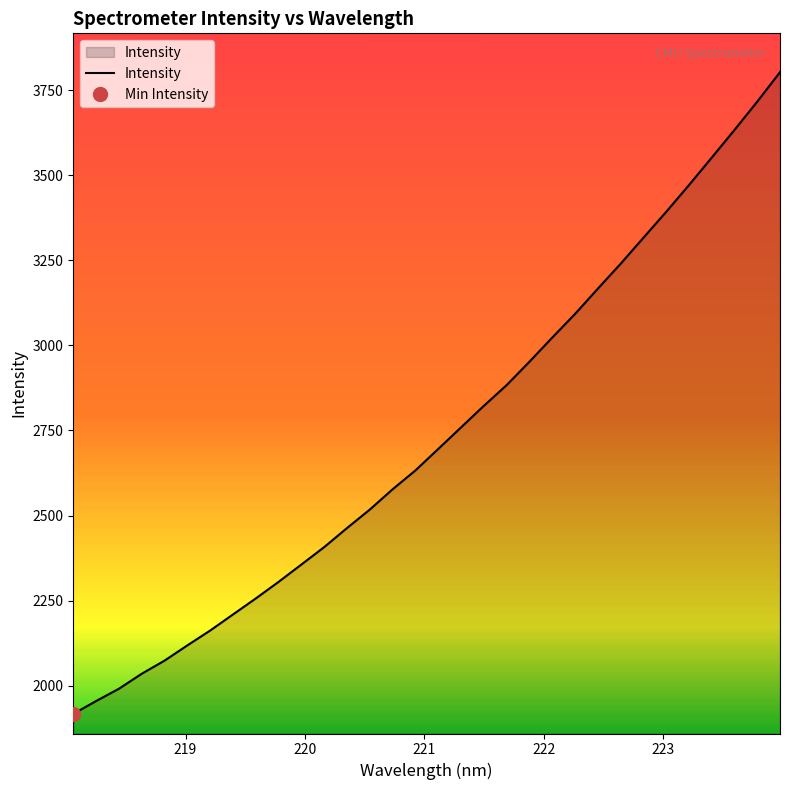

Reading right to left, transcribe all the data shown in this chart.

3802.6	3716.0	3632.9	3551.5	3470.8	3392.2	3316.0	3239.6	3166.5	3092.4	3023.0	2952.1	2883.4	2822.5	2759.2	2695.9	2632.9	2577.5	2517.9	2463.6	2407.7	2356.4	2305.5	2256.7	2209.7	2162.5	2118.9	2074.1	2035.5	1991.4	1955.3	1917.5